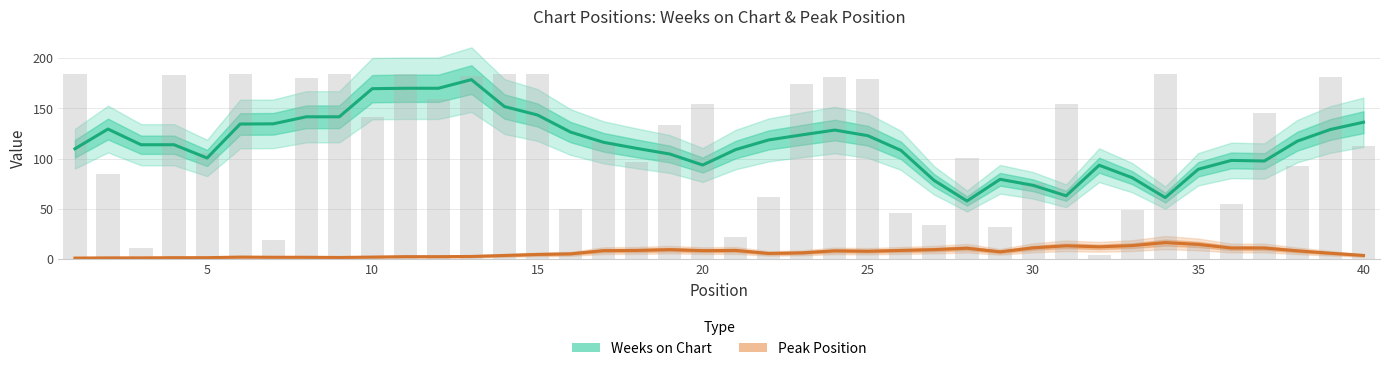

Rank the categories by value from lowest to highest.

32, 3, 35, 7, 21, 29, 27, 26, 33, 16, 36, 22, 30, 2, 38, 18, 28, 5, 40, 17, 19, 10, 37, 20, 31, 12, 23, 25, 8, 24, 39, 13, 4, 1, 6, 9, 11, 14, 15, 34